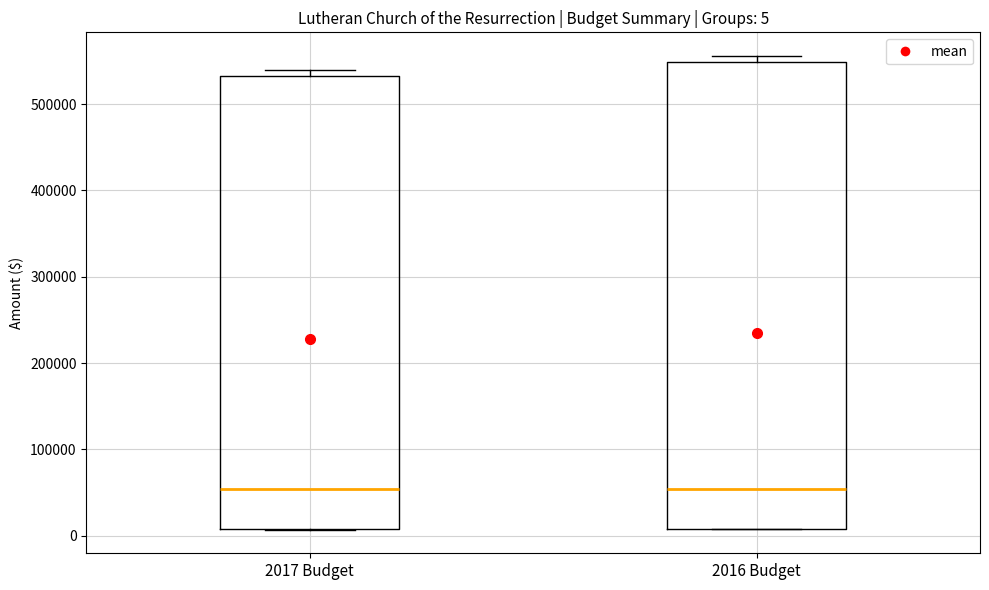

Which box is the tallest, from its lower edge to its upper edge?

2016 Budget